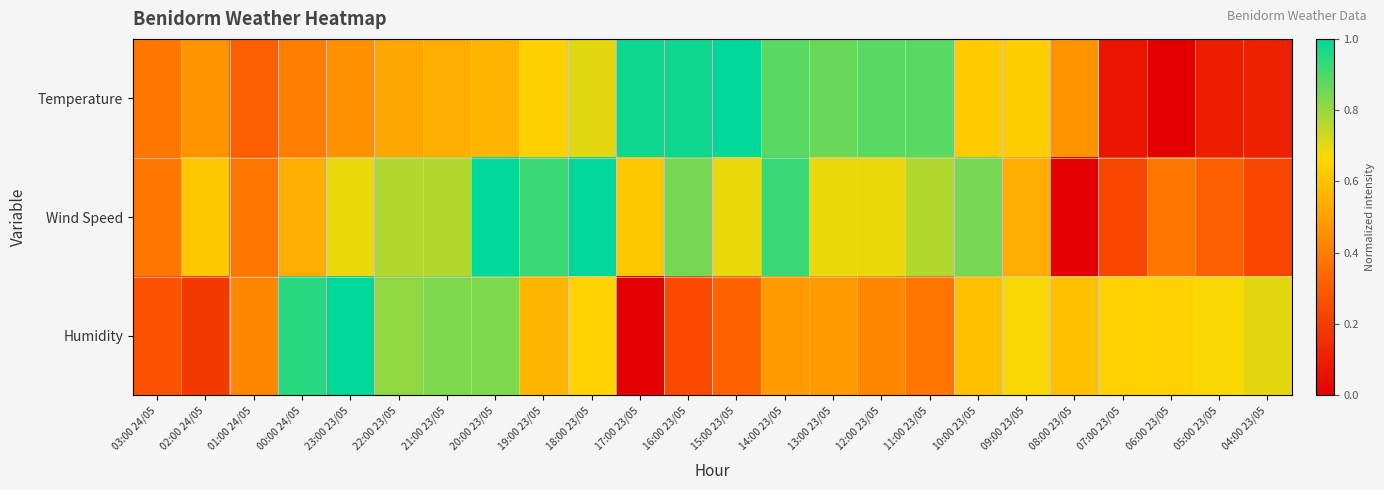

Between 18:00 23/05 and 10:00 23/05, which is larger?

18:00 23/05